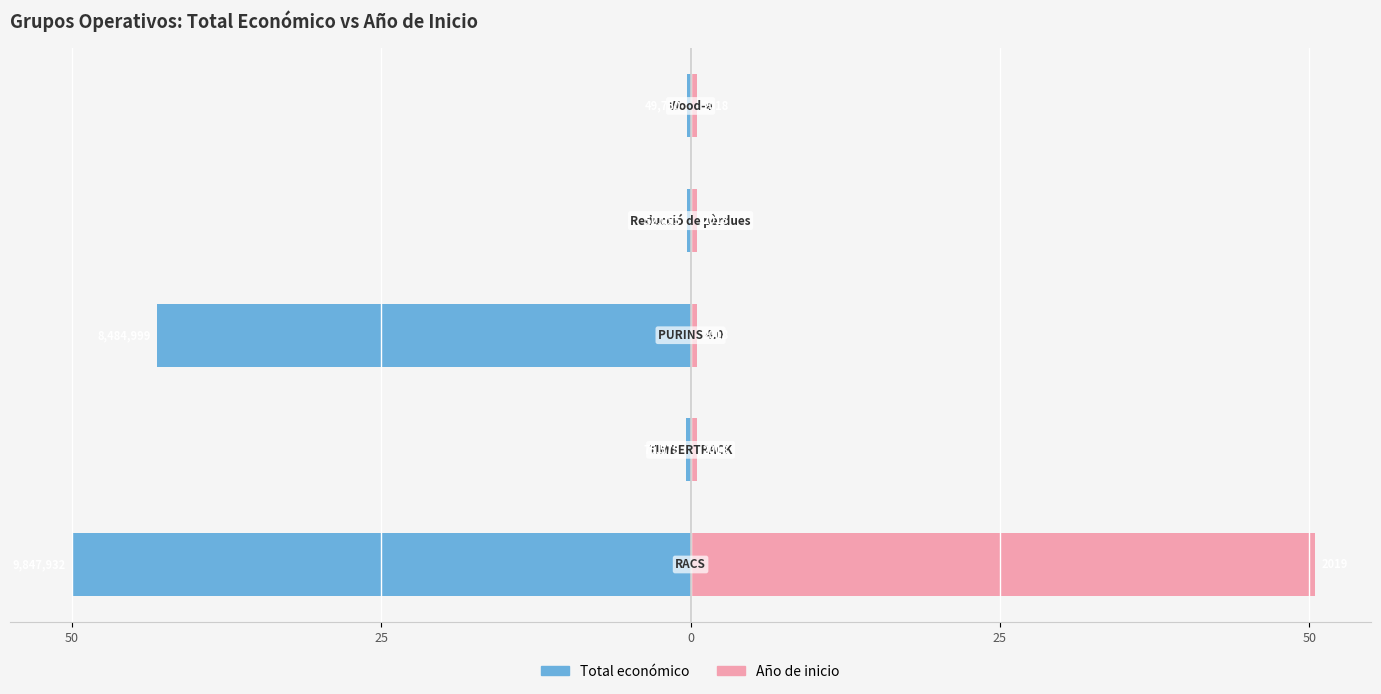

At 50, list the series in order from smallest to largest.

Total económico, Año de inicio